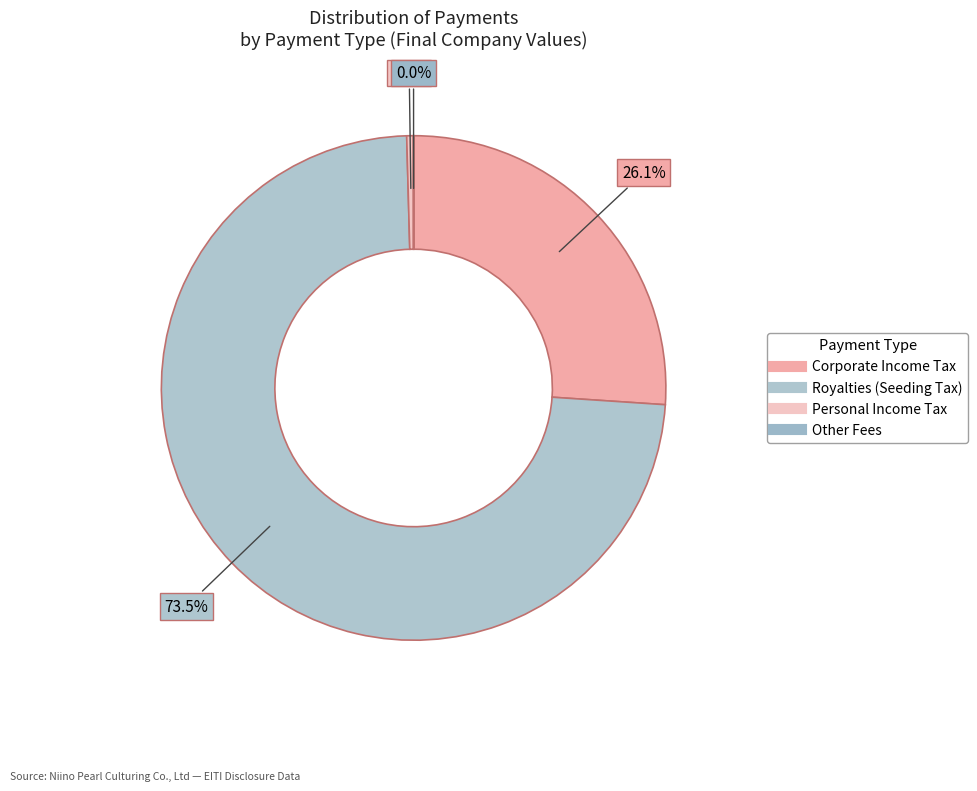

Between Personal Income Tax and Royalties (Seeding Tax), which is larger?

Royalties (Seeding Tax)